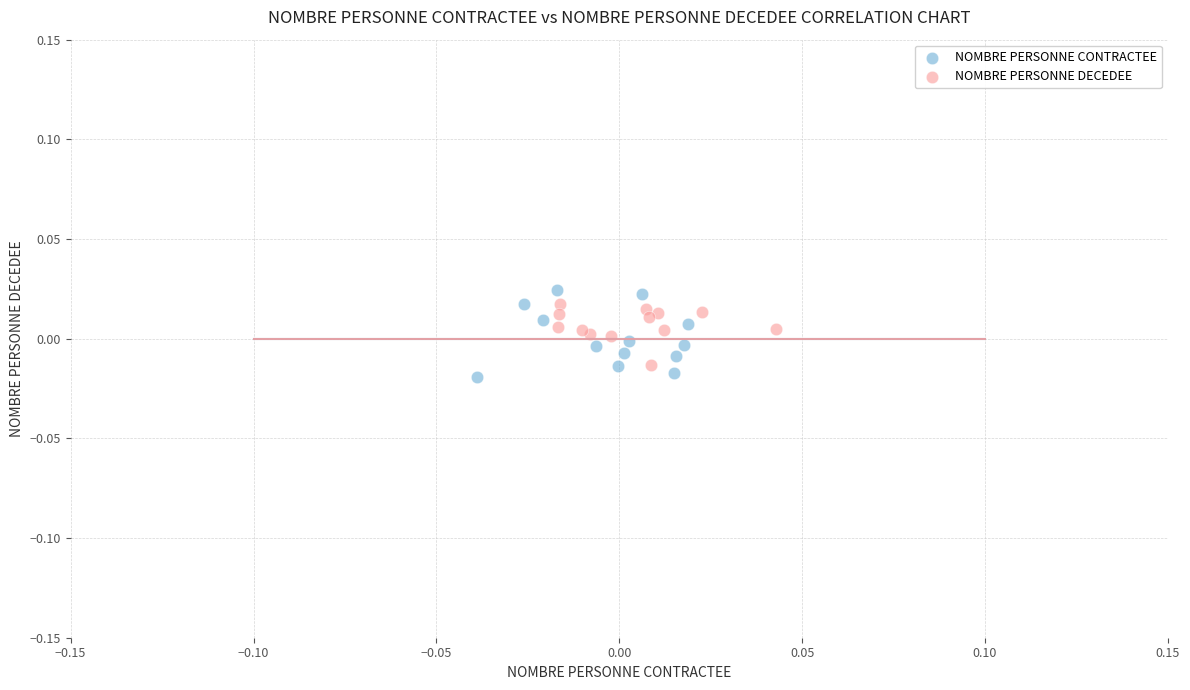

Which series has the largest Y range (max minus min)?

NOMBRE PERSONNE CONTRACTEE